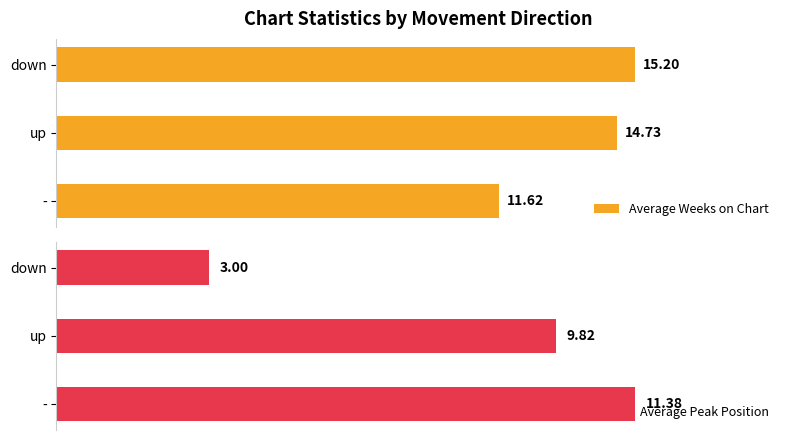

List the series in order of their overall mean, lowest first.

Average Peak Position, Average Weeks on Chart